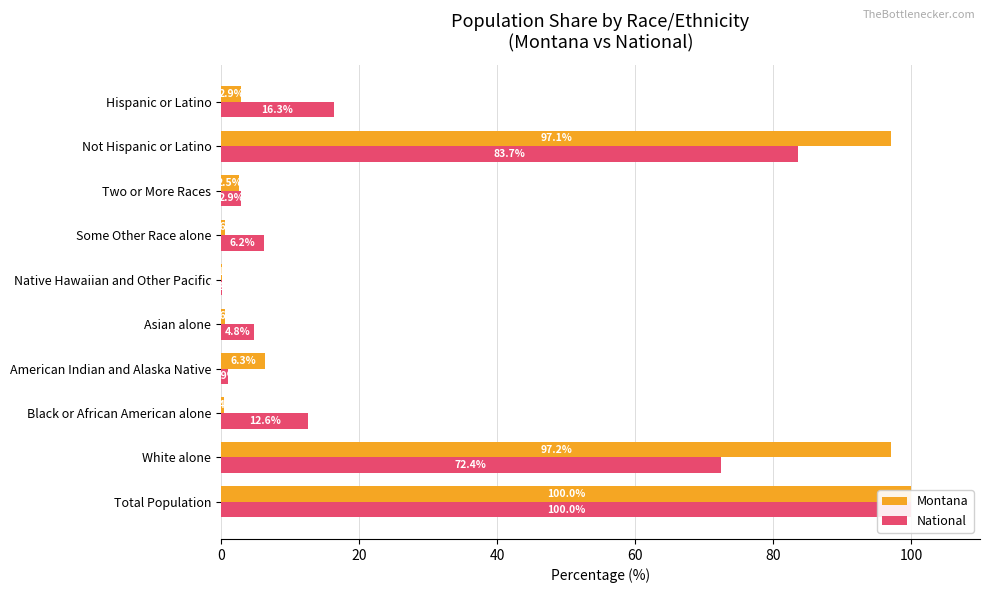

Which series has the largest total across all categories?

Montana